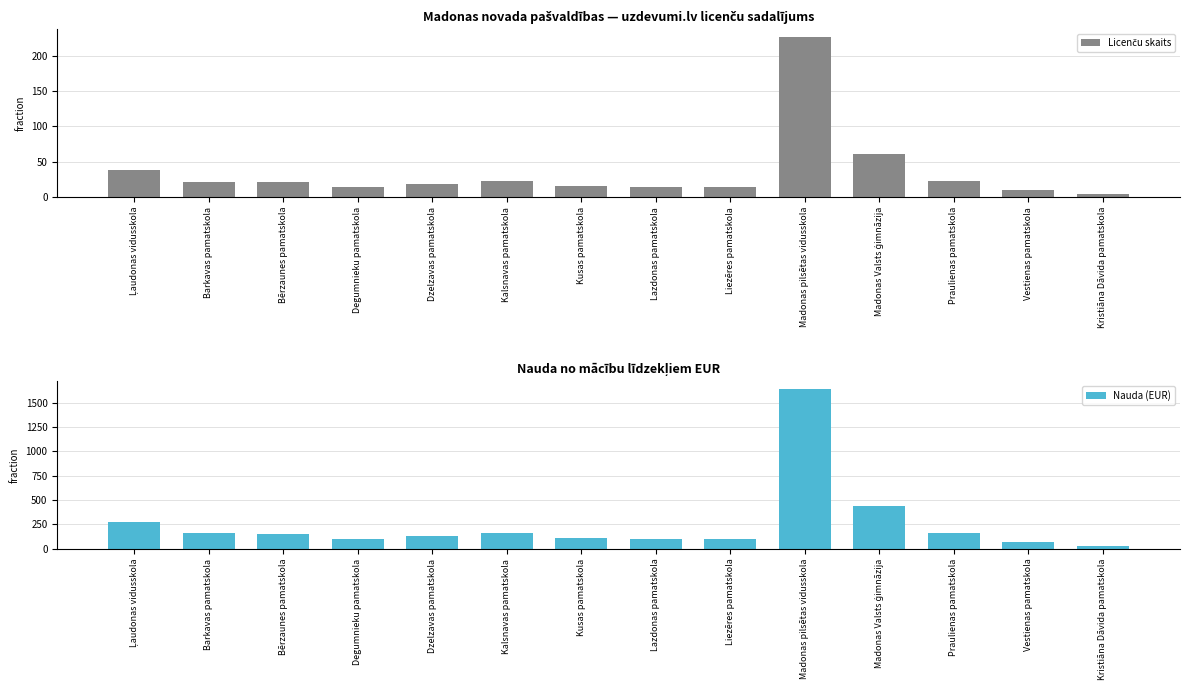

Reading right to left, transcribe all the data shown in this chart.

Licenču skaits: Kristiāna Dāvida pamatskola=3.4	Vestienas pamatskola=9.2	Praulienas pamatskola=22.7	Madonas Valsts ģimnāzija=60.4	Madonas pilsētas vidusskola=225.9	Liezēres pamatskola=13.5	Lazdonas pamatskola=13.5	Kusas pamatskola=15.6	Kalsnavas pamatskola=23.0	Dzelzavas pamatskola=17.7	Degumnieku pamatskola=13.5	Bērzaunes pamatskola=21.6	Barkavas pamatskola=21.8	Ļaudonas vidusskola=38.1
Nauda (EUR): Kristiāna Dāvida pamatskola=25.0	Vestienas pamatskola=66.7	Praulienas pamatskola=165.0	Madonas Valsts ģimnāzija=438.3	Madonas pilsētas vidusskola=1640.0	Liezēres pamatskola=98.3	Lazdonas pamatskola=98.3	Kusas pamatskola=113.3	Kalsnavas pamatskola=166.7	Dzelzavas pamatskola=128.3	Degumnieku pamatskola=98.3	Bērzaunes pamatskola=156.7	Barkavas pamatskola=158.3	Ļaudonas vidusskola=276.7